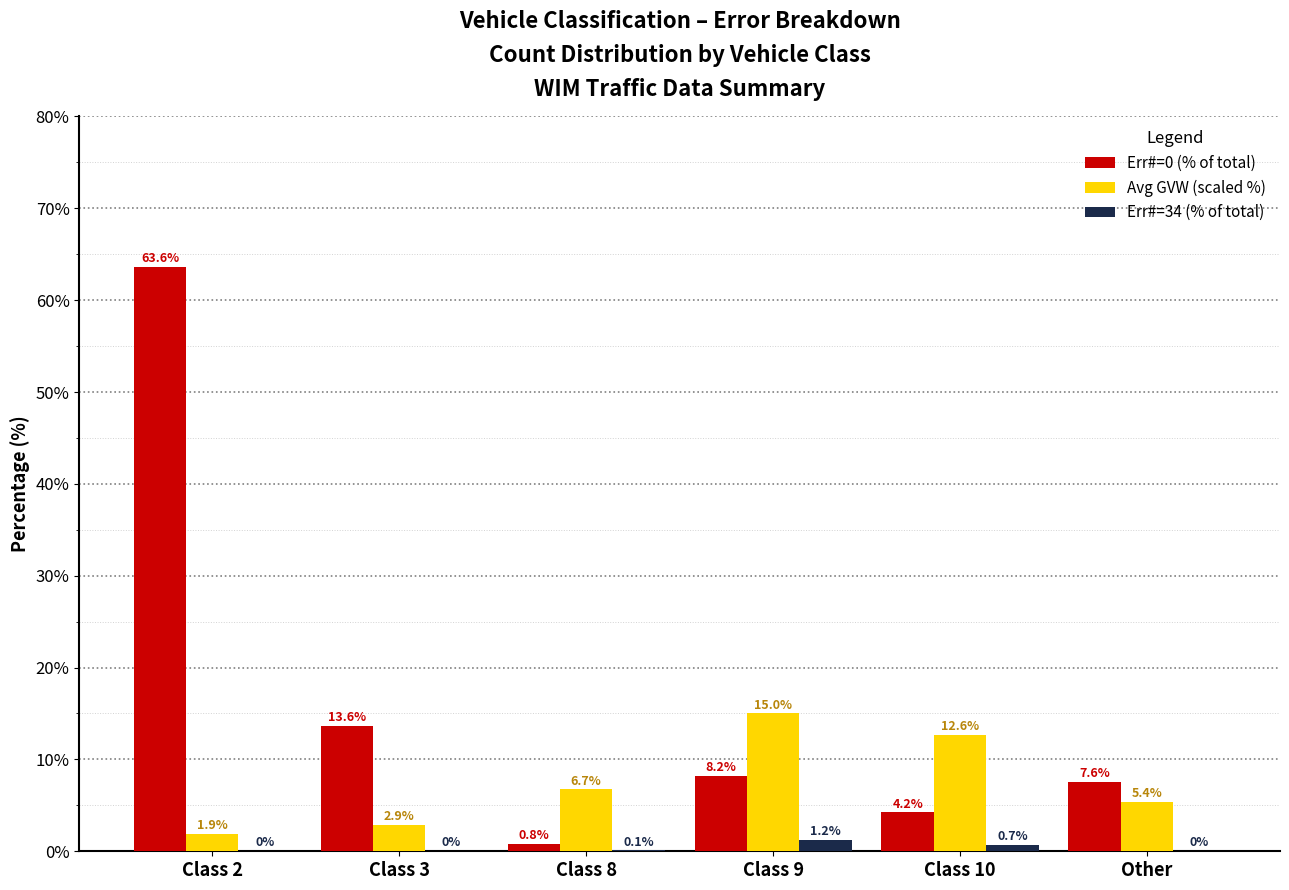

At which category does the chart reach its peak across all series?

Class 2